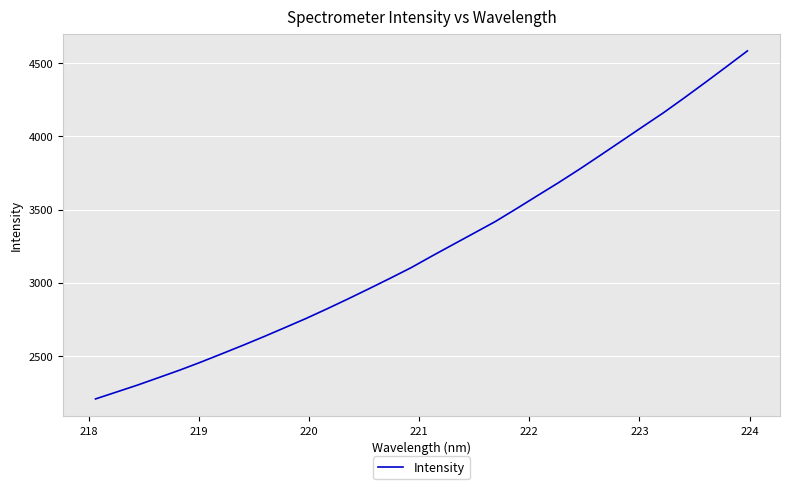

What is the minimum value shown in the chart?

2207.4